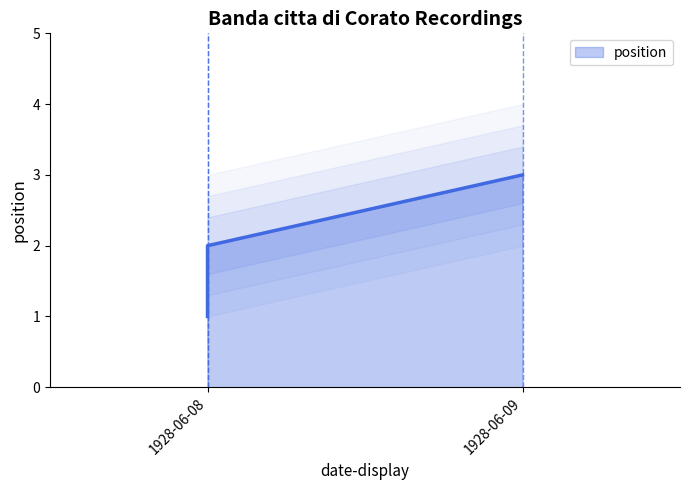

What is the sum of all values?

6